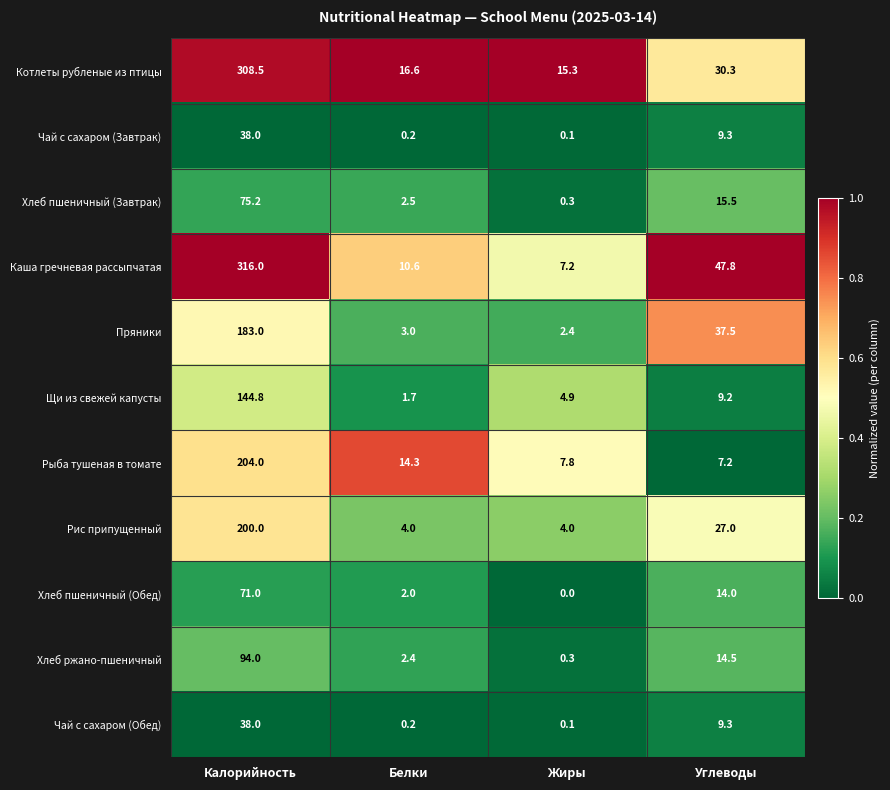

At which label does Чай с сахаром (Обед) first exceed 9?

Калорийность